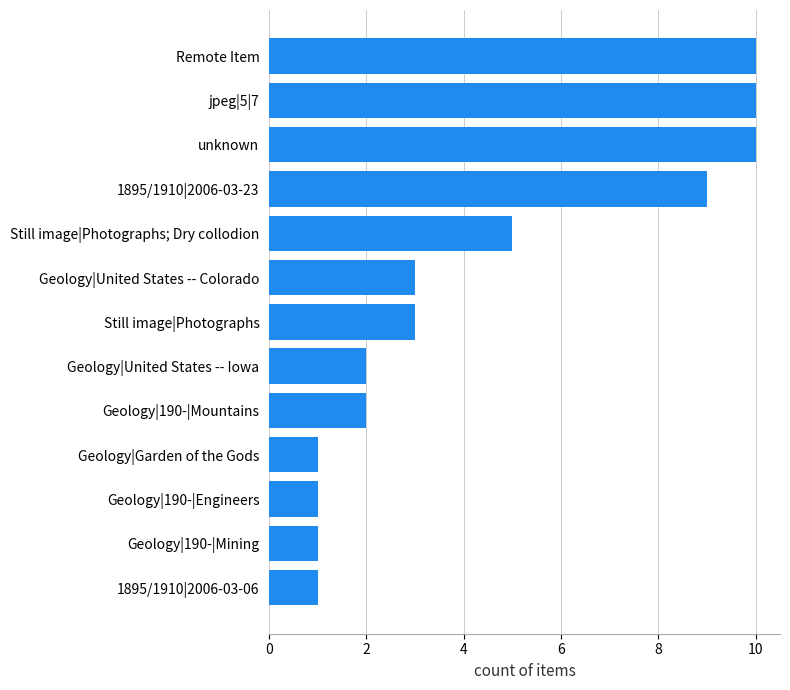

What is the average value?

4